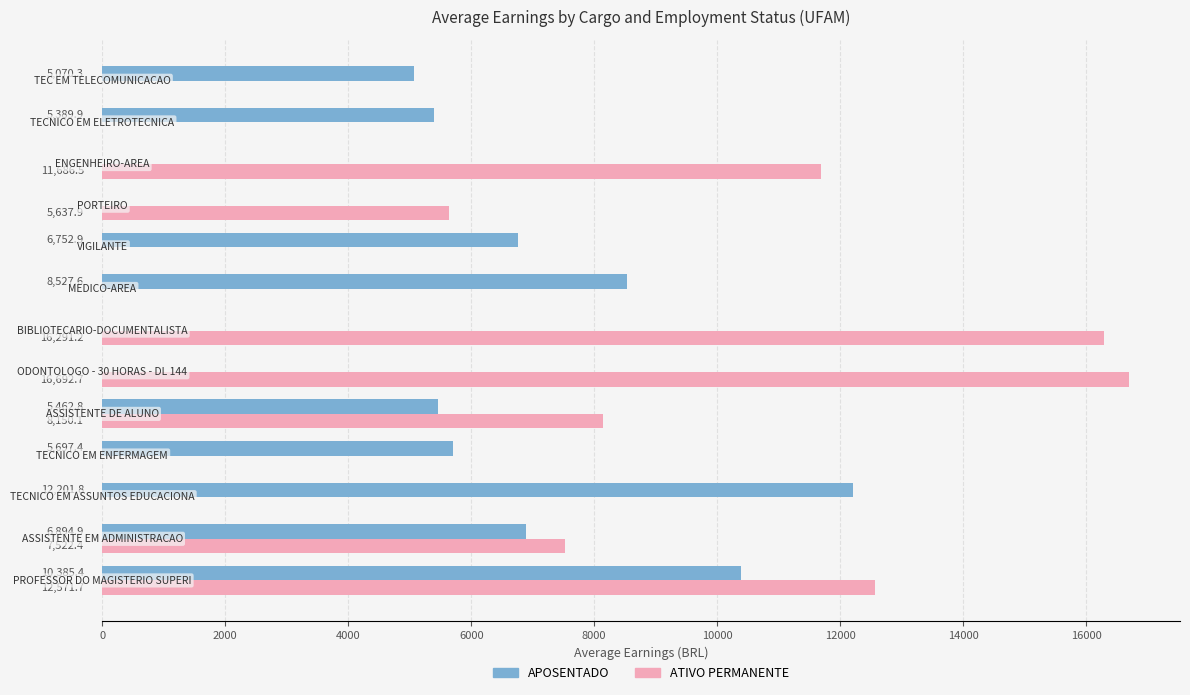

What is the greatest value displayed?

16692.7